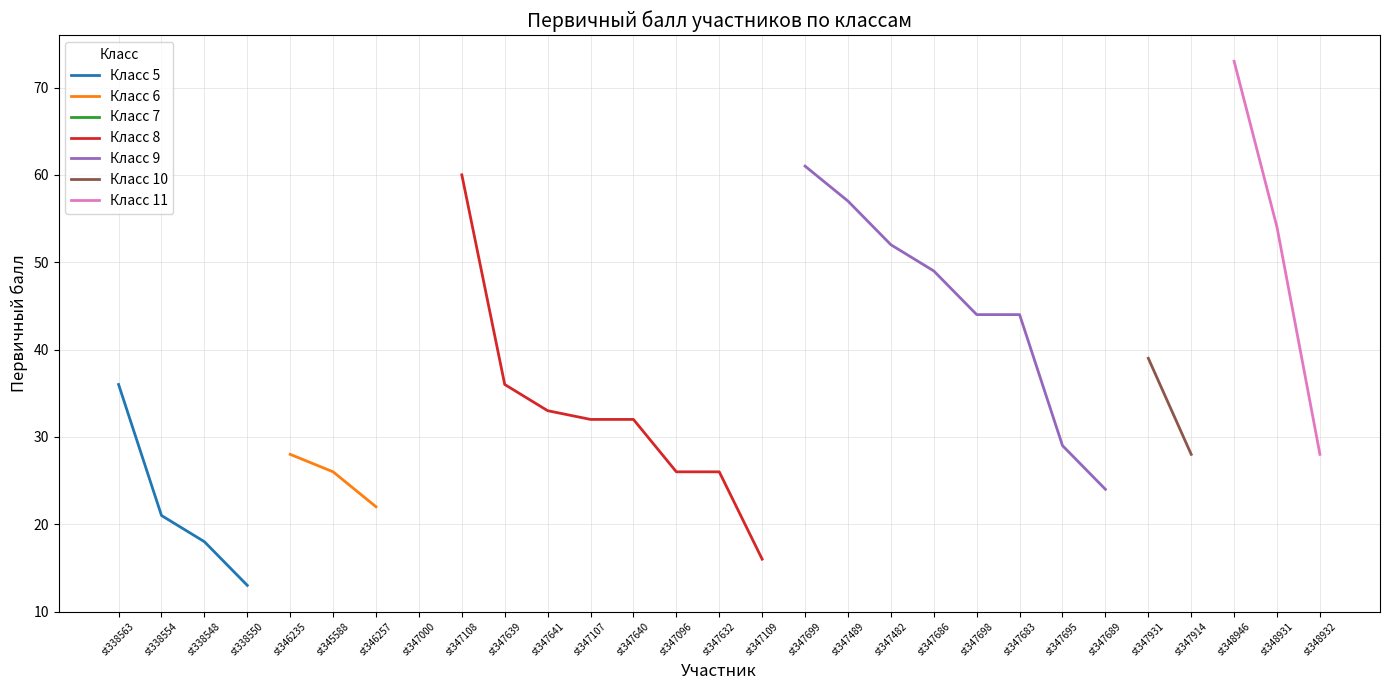

What is the label of the 23rd point from the right?

st346257